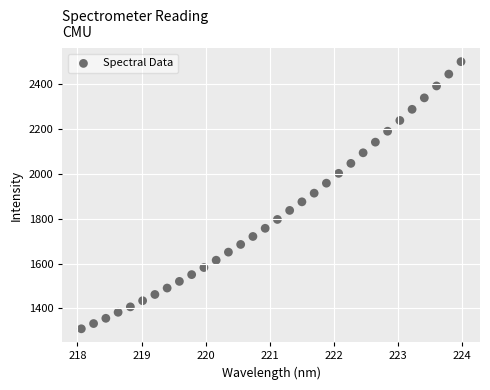

What is the range of Y values (max minus min)?

1189.4